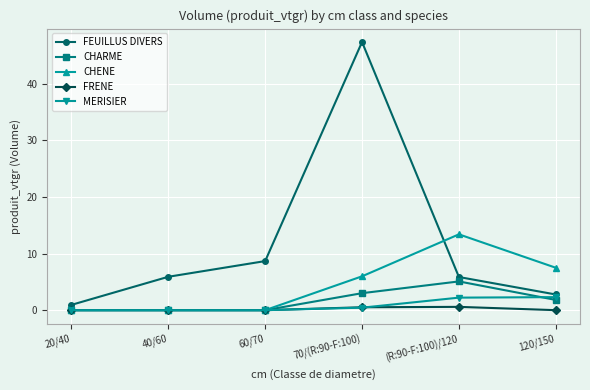

Is it true that CHENE equals 7.5 at 120/150?

True